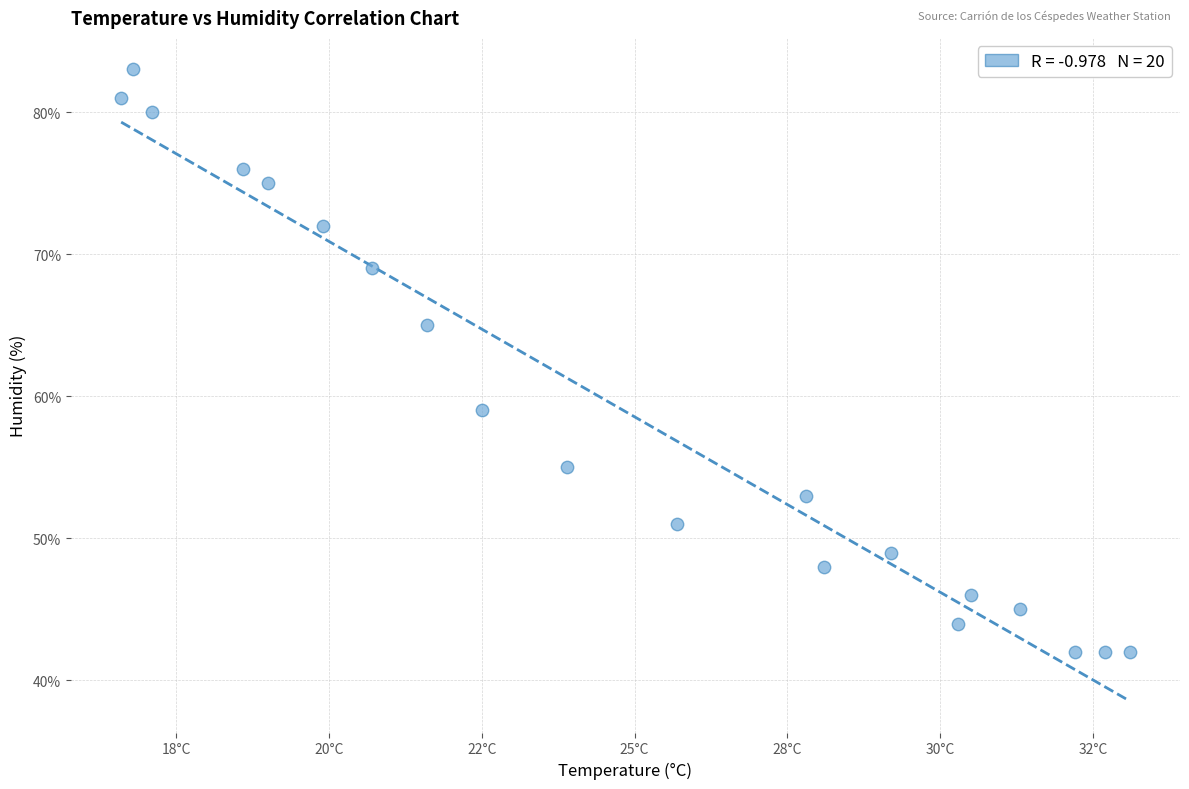

What is the range of Y values (max minus min)?

41